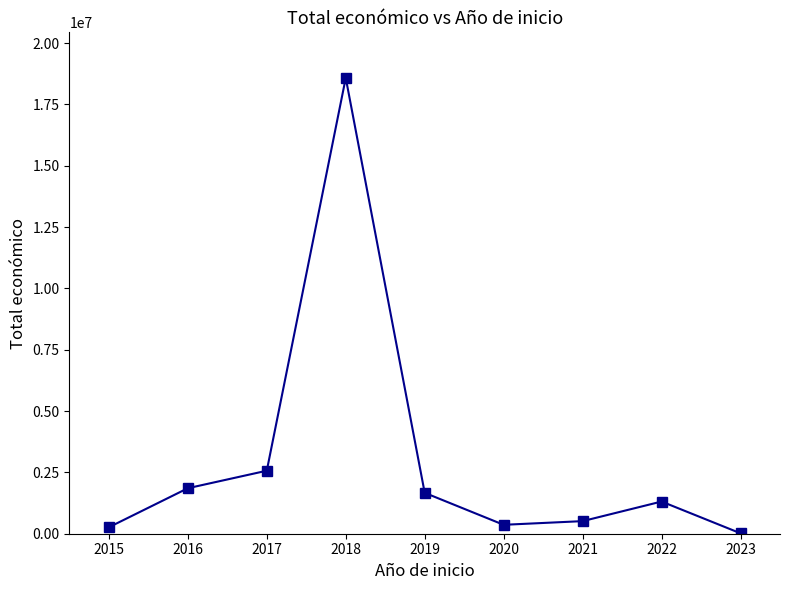

The chart shows a value of 29604781 at 2017. True or false?

False